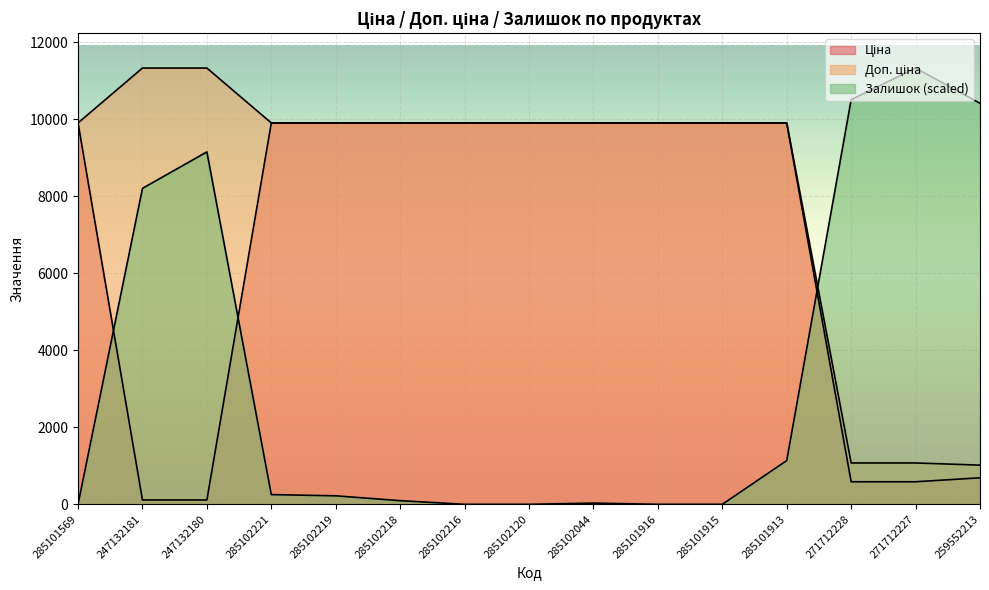

The Доп. ціна series shows 1856.6 at 271712227. True or false?

False